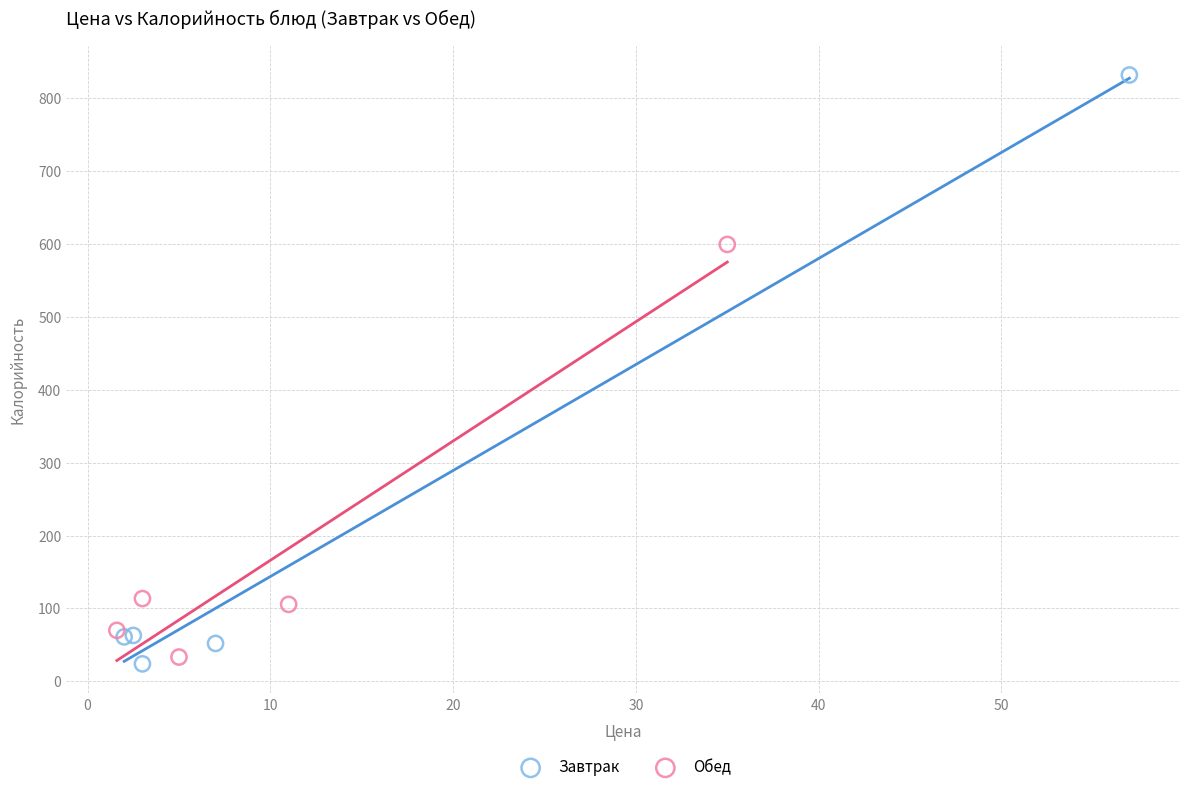

Which series has the largest Y range (max minus min)?

Завтрак